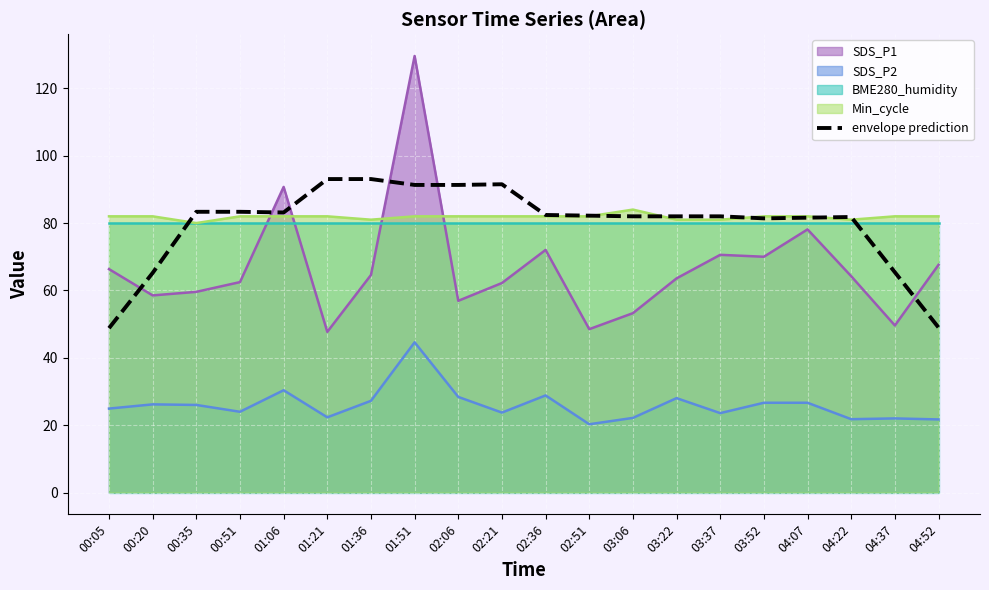

How many points are lower than both their immediate neighbors (excluding endpoints)?

3